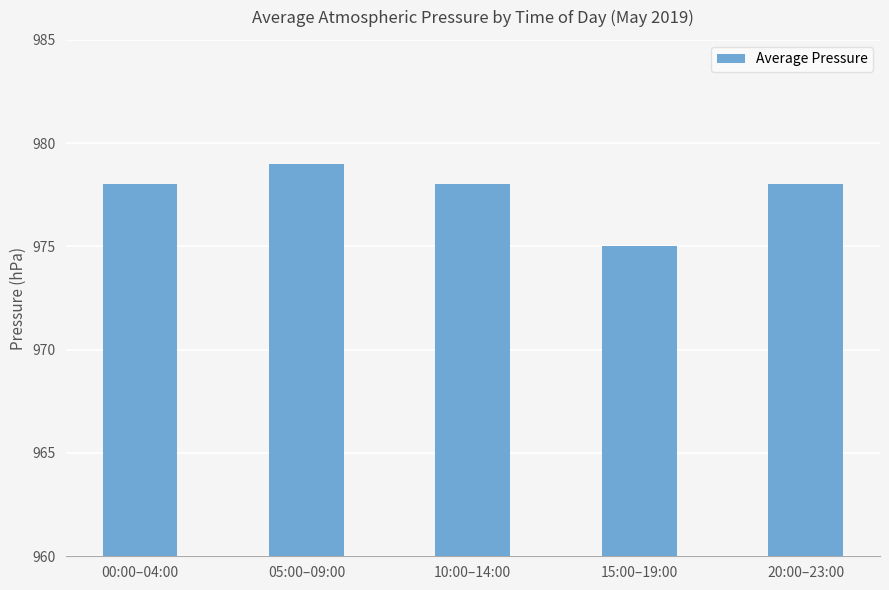

What is the average value?

978